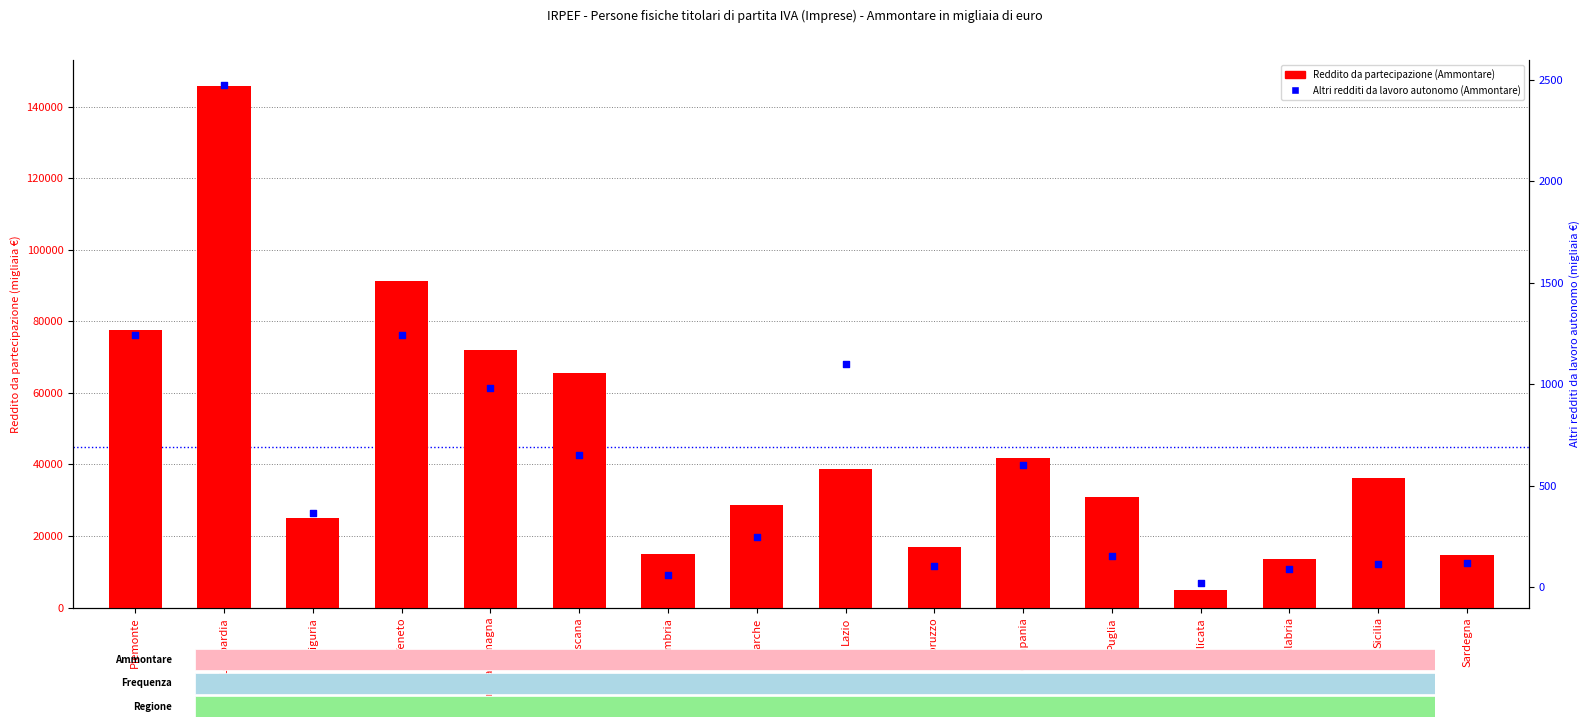

What are all the series names shown in the legend?

Reddito da partecipazione (Ammontare), Altri redditi da lavoro autonomo (Ammontare)